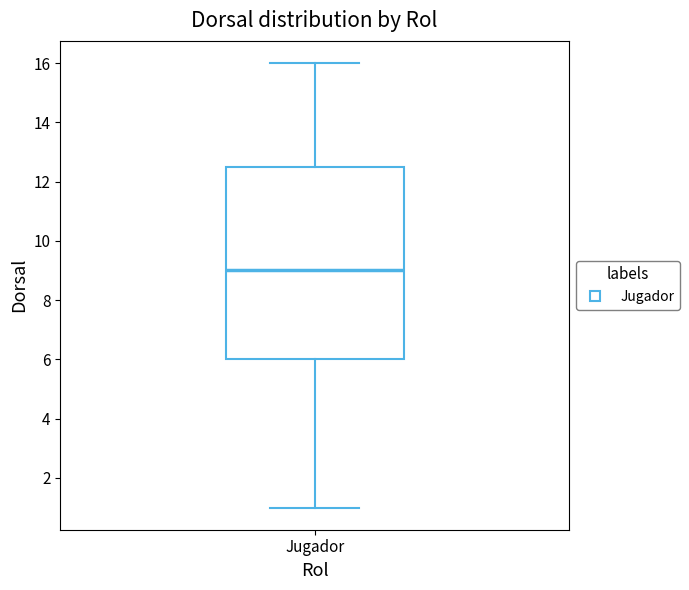

Transcribe this box plot: give where the median line is, the range the box spans, and where the two whiskers end, as read against the y-axis. The values are not printed on the chart, so give them approximately, as read against the axis.

median 9.0, box 6.0 to 12.6, whiskers 1.0 to 16.0